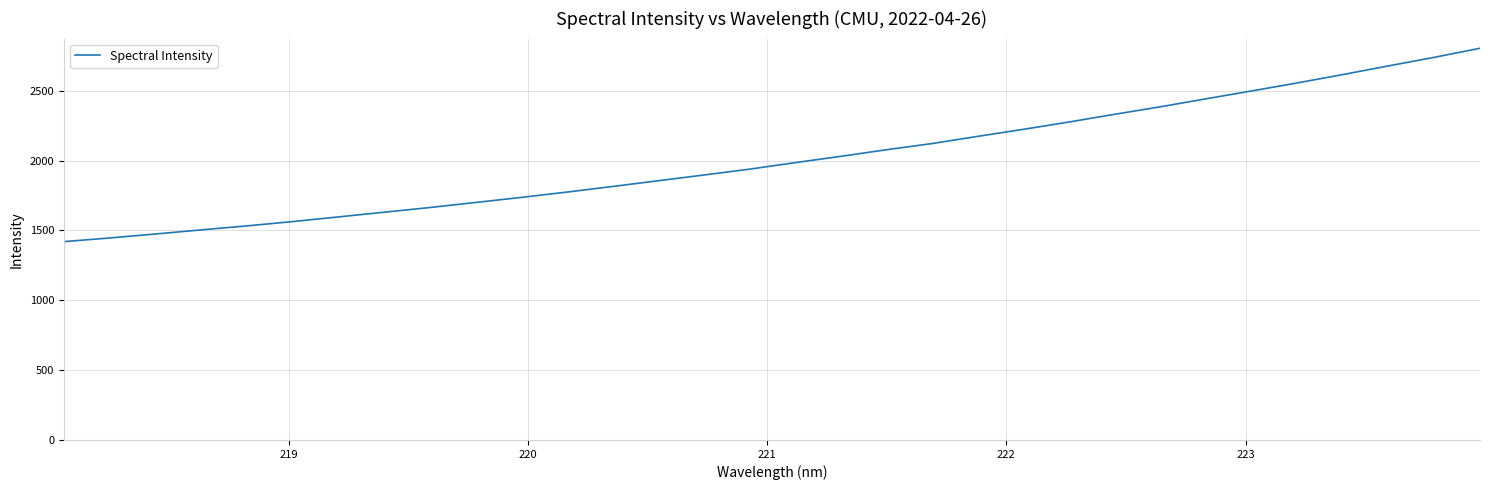

What is the maximum value shown in the chart?

2804.8